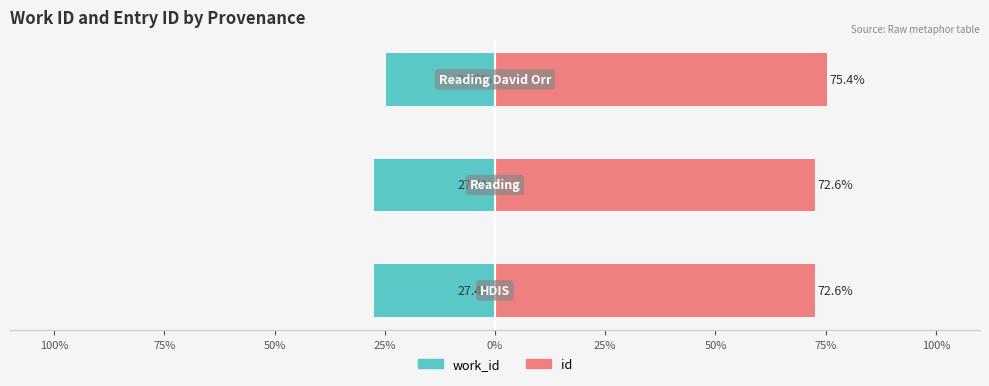

How many bars are there in total?

6